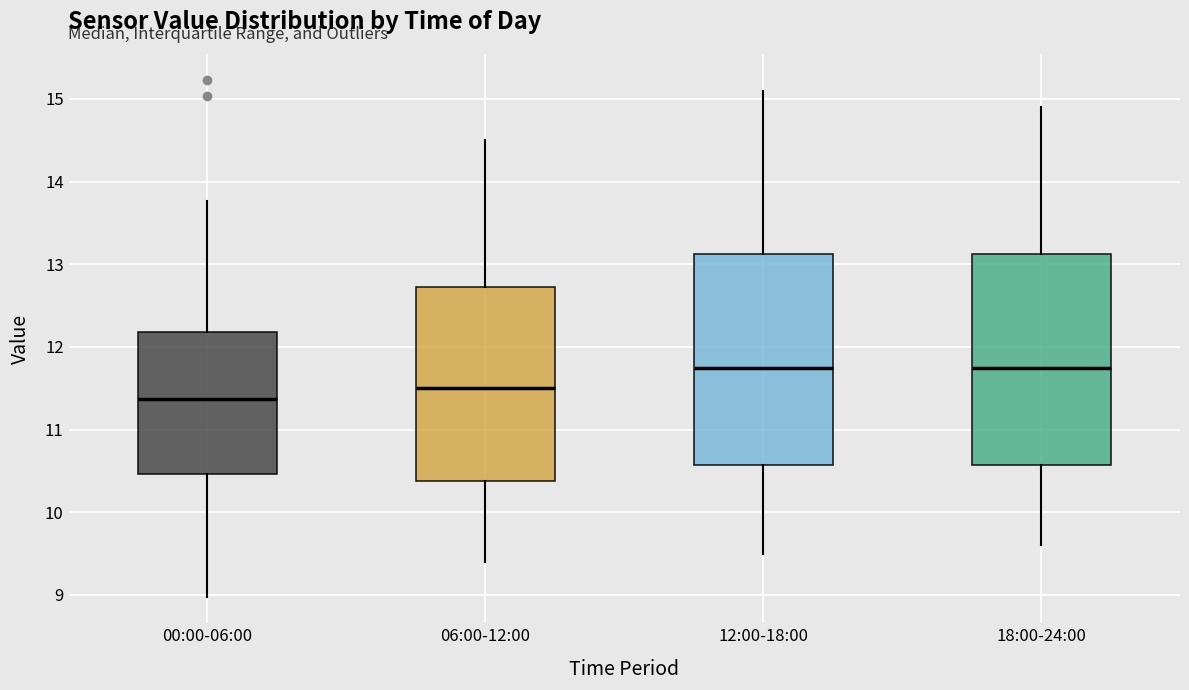

Reading left to right, transcribe this box plot: for each box, give where its median line is, the range the box spans, and where its two whiskers end, as read against the y-axis. The values are not printed on the chart, so give them approximately, as read against the axis.

00:00-06:00: median 11.4, box 10.5 to 12.2, whiskers 9.0 to 13.8
06:00-12:00: median 11.5, box 10.4 to 12.7, whiskers 9.4 to 14.5
12:00-18:00: median 11.8, box 10.6 to 13.1, whiskers 9.5 to 15.1
18:00-24:00: median 11.8, box 10.6 to 13.1, whiskers 9.6 to 14.9